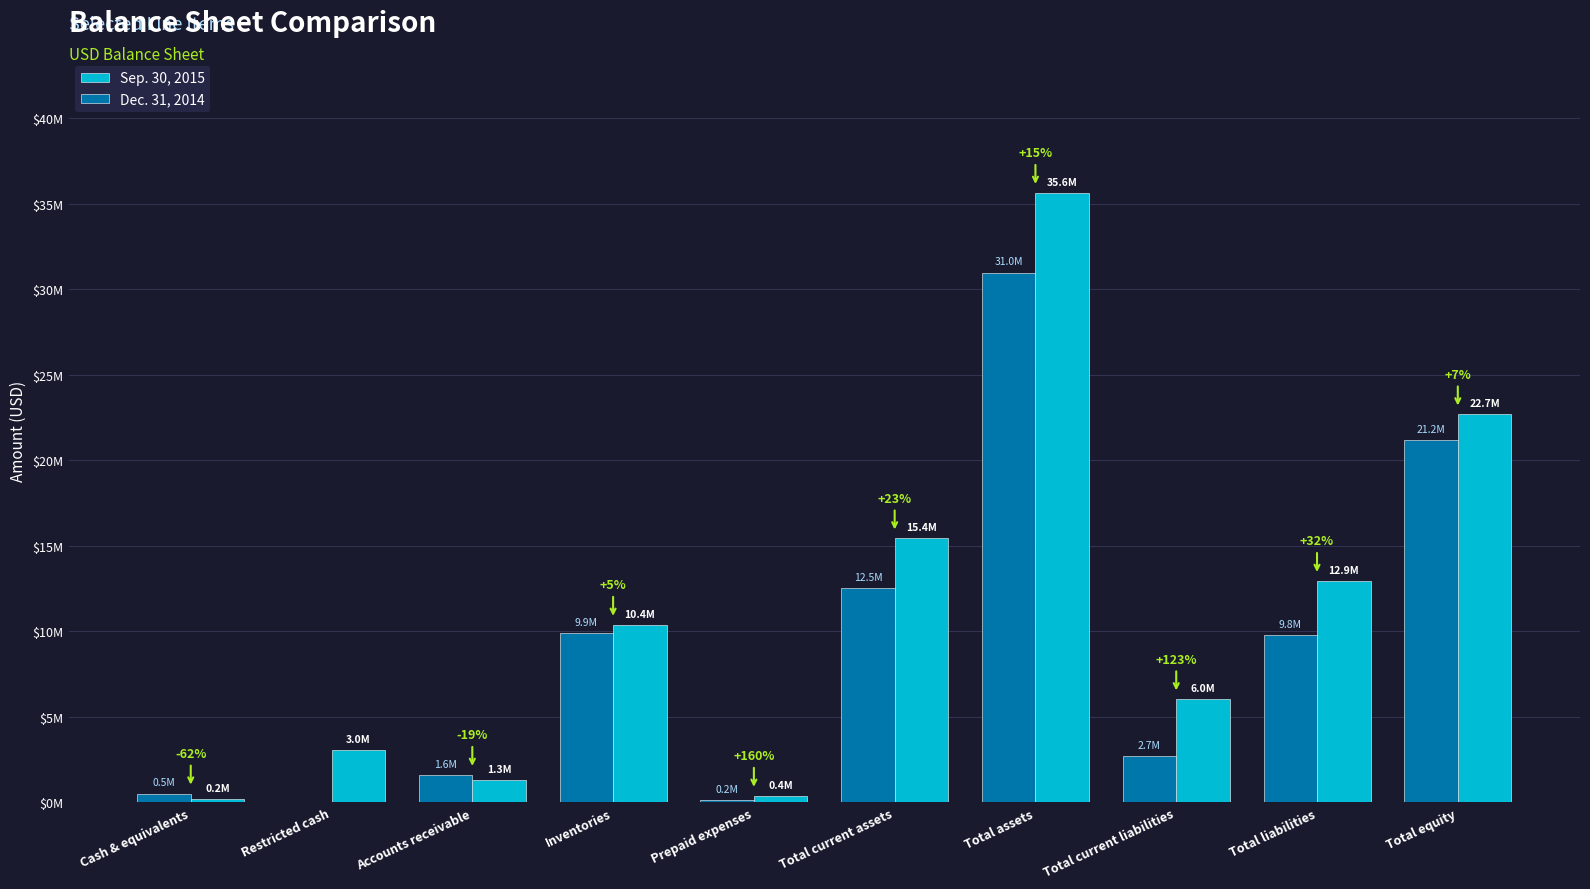

What is the average value of the Dec. 31, 2014 series?

8936758